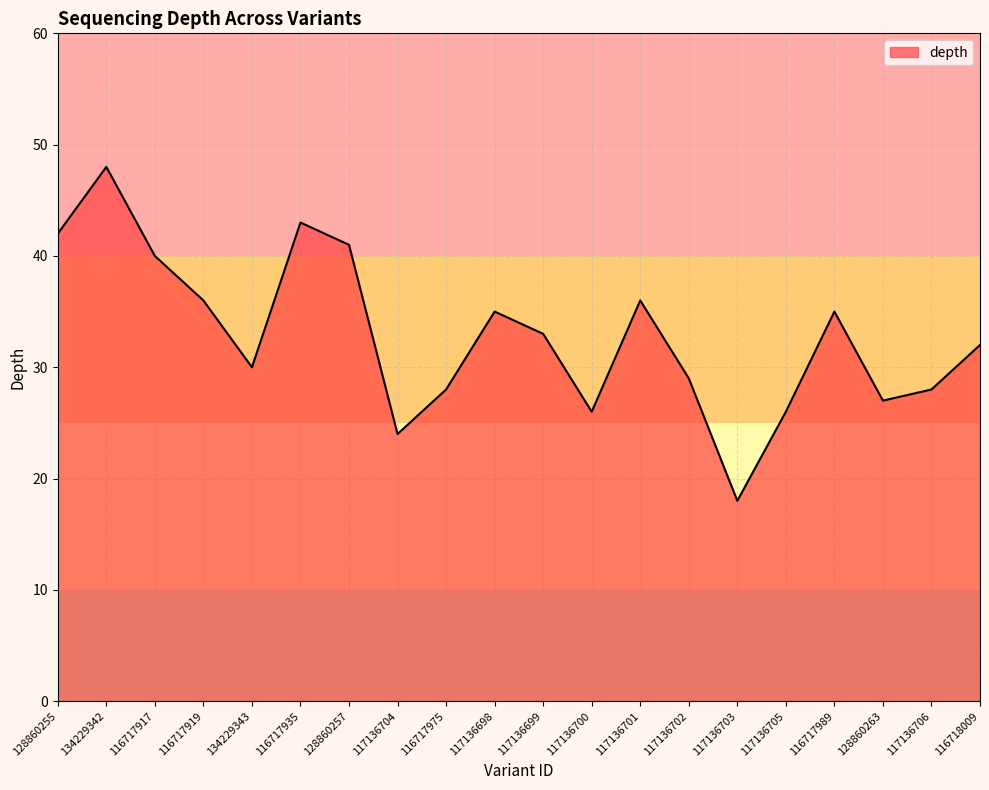

At which category does the data reach its first local valley?

134229343